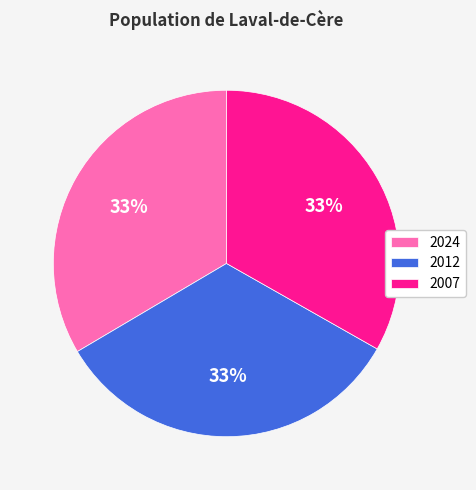

How many segments does this pie chart have?

3